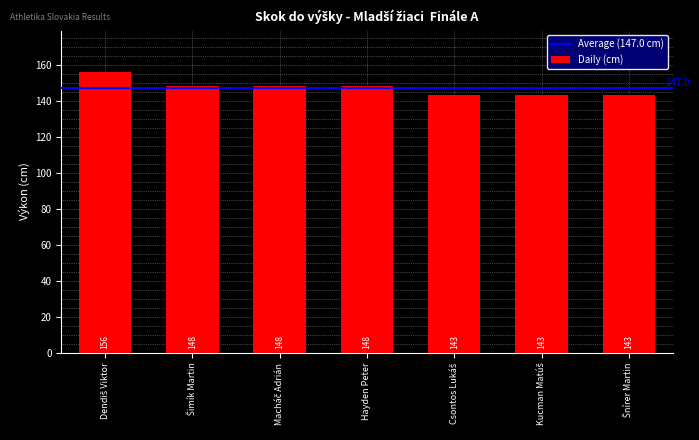

What is the minimum value shown in the chart?

143